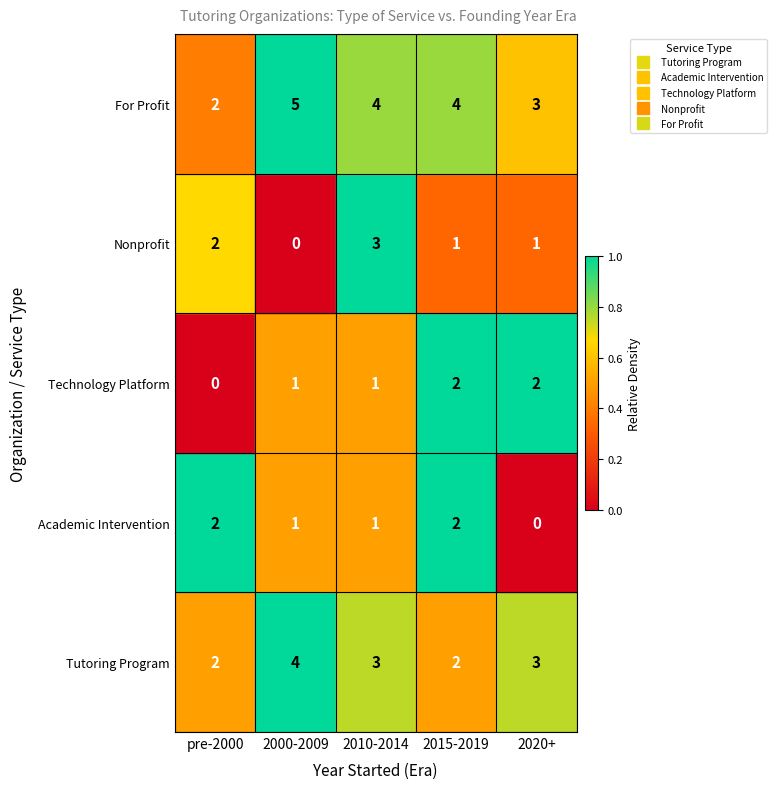

What is the total value across all series at 2010-2014?

12